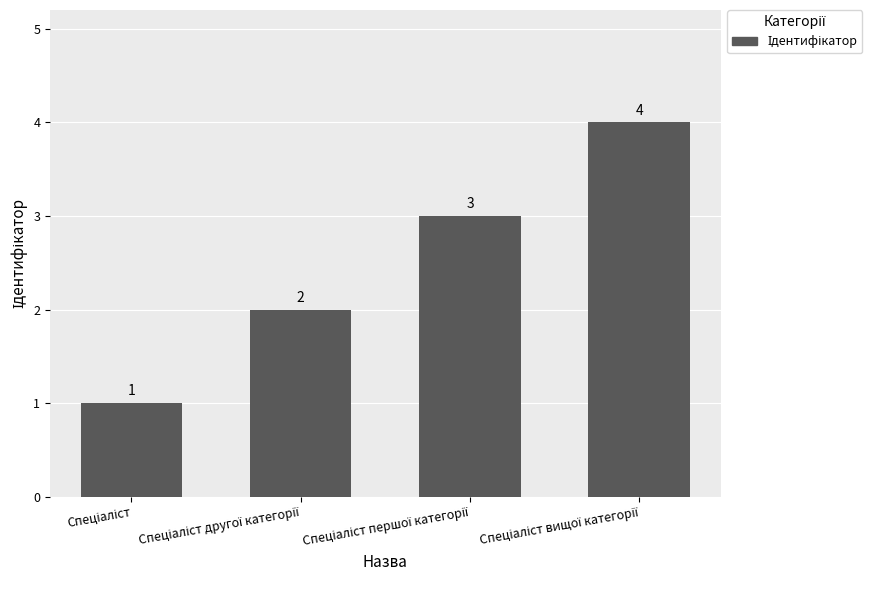

What is the sum of all values?

10